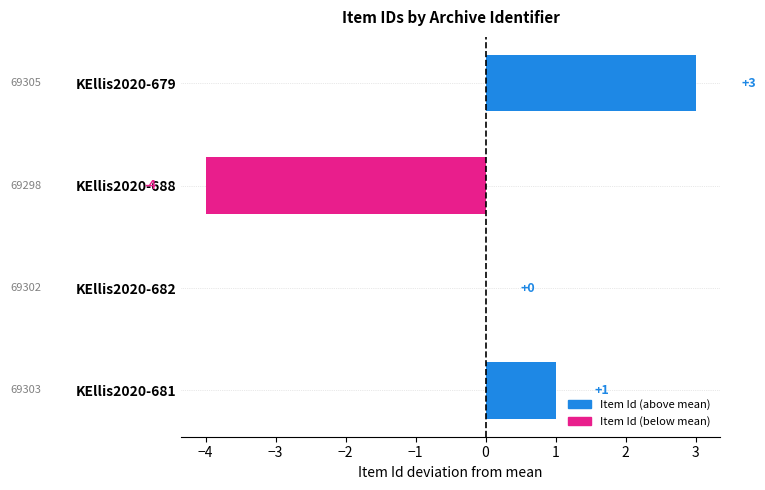

How many data points does each series have?

4